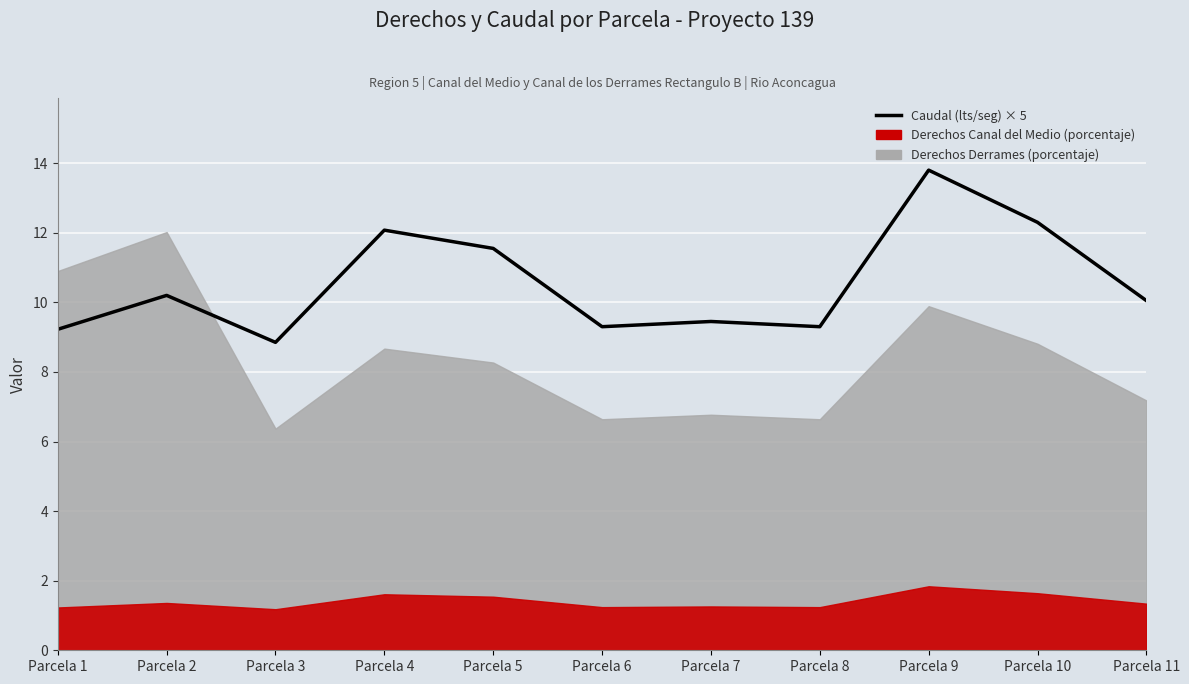

What is the greatest value displayed?

13.8